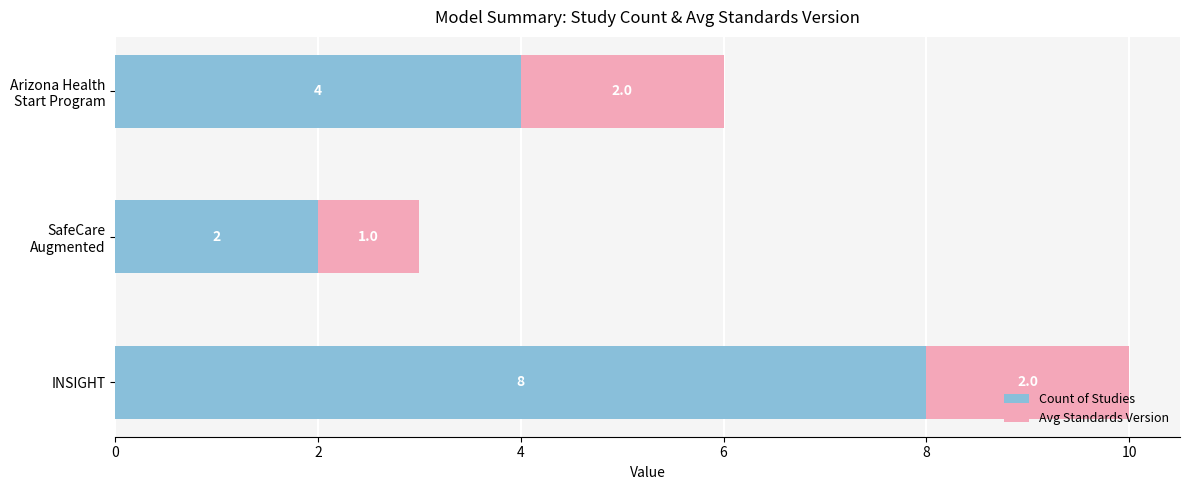

What is the difference between the maximum and minimum values in the Count of Studies series?

6